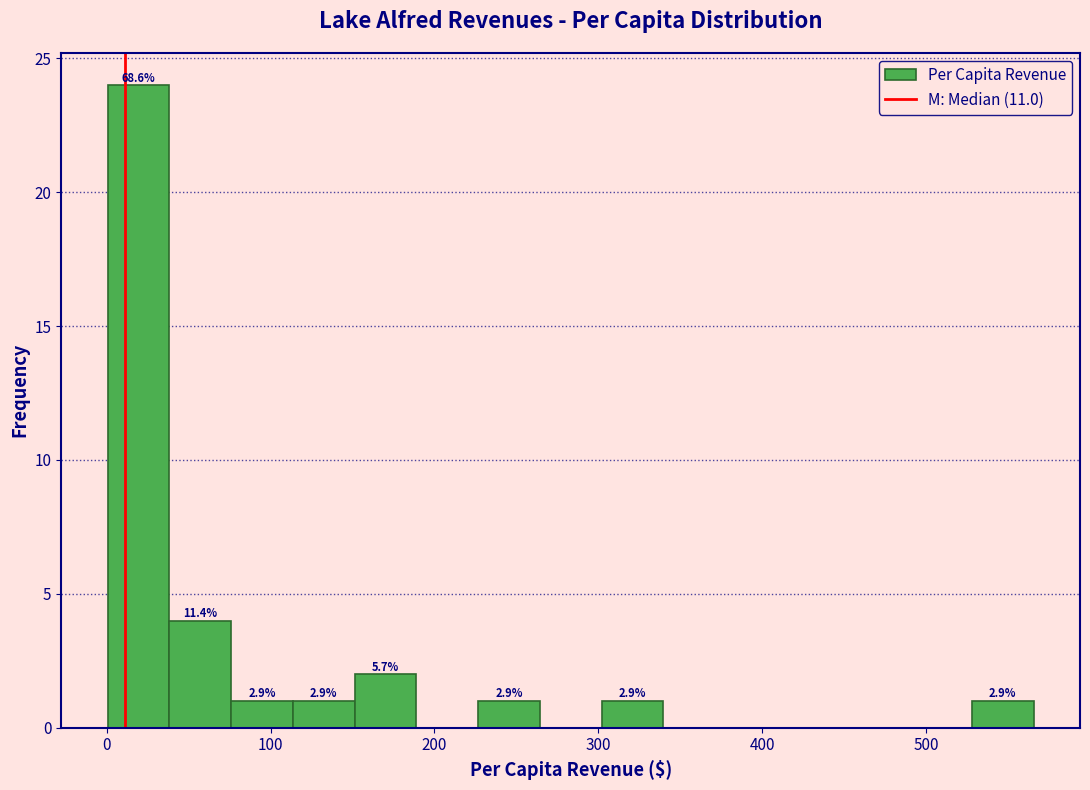

Around what value on the x-axis is the tallest bar? Give the approximate position of its centre, as read against the axis.

20